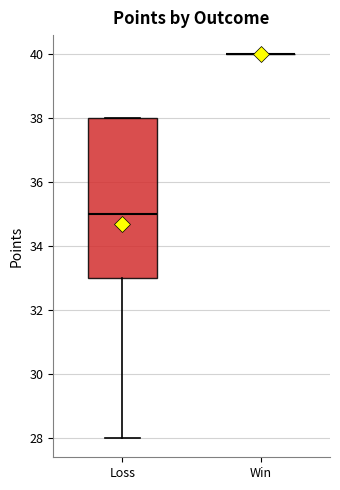

Which box is the tallest, from its lower edge to its upper edge?

Loss